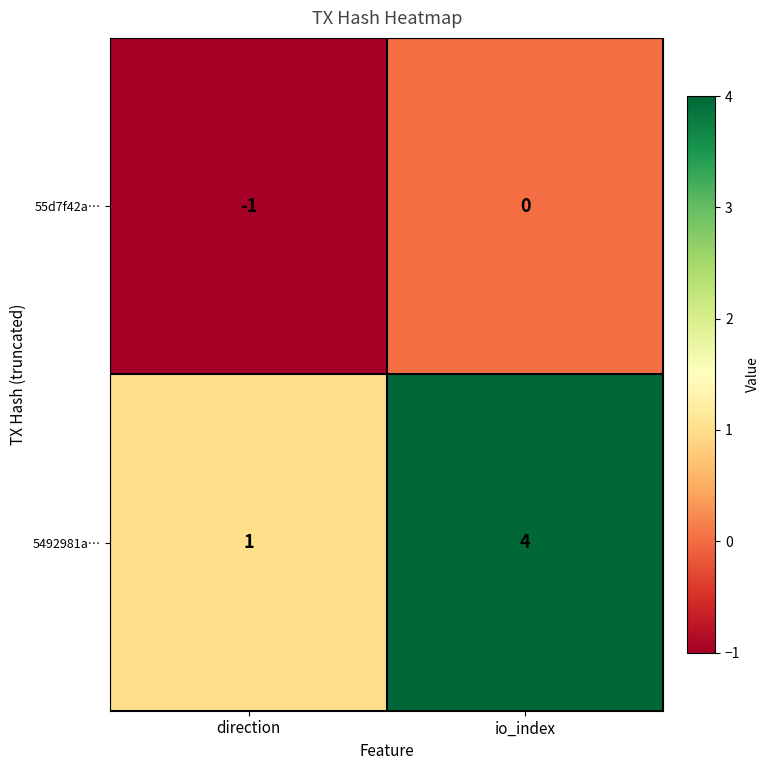

At which category does the chart reach its peak across all series?

io_index